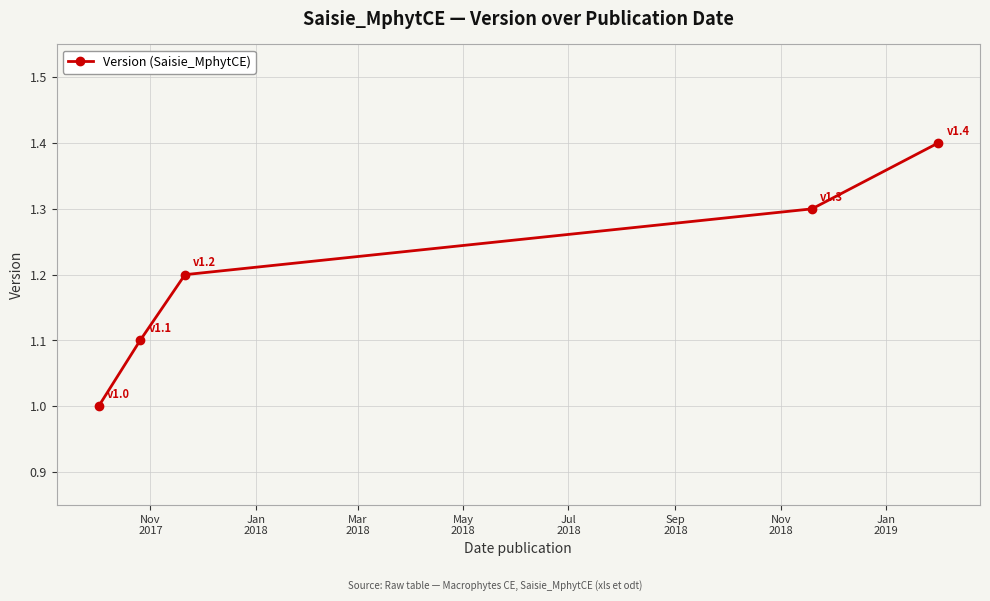

What is the difference between the maximum and minimum values?

0.4